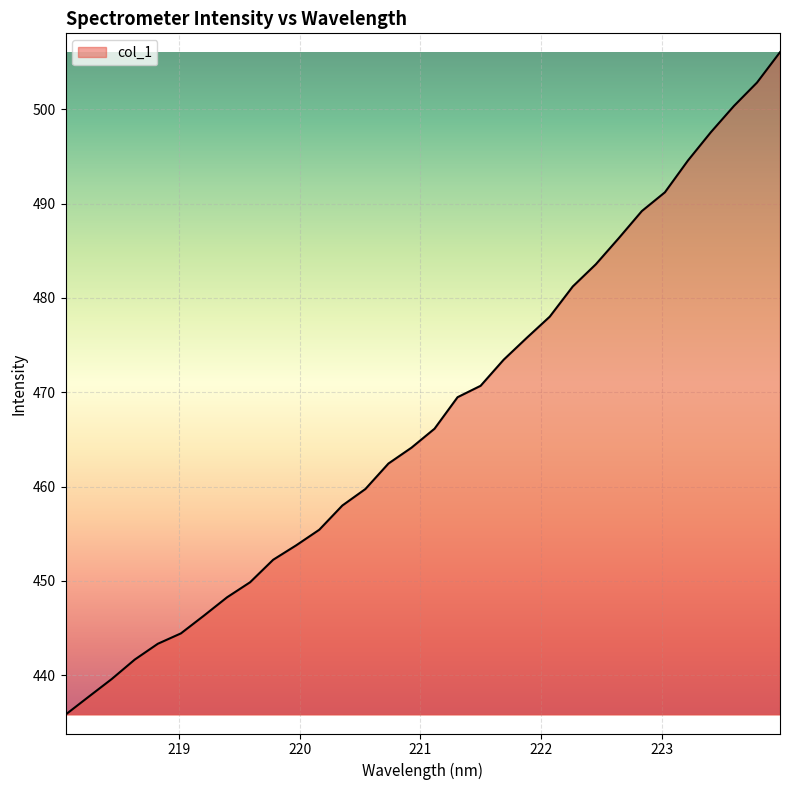

Count the number of data series in this chart.

1